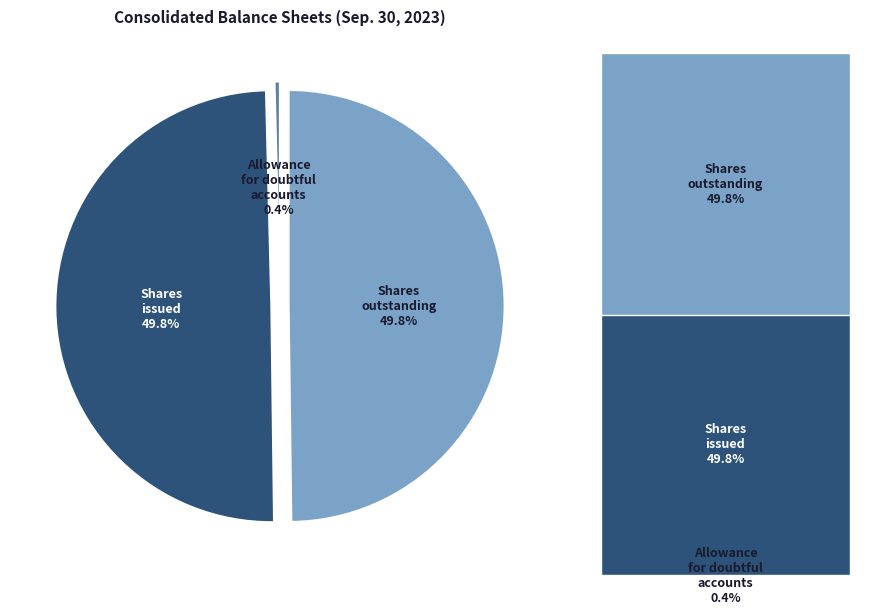

Which slice is the smallest?

Allowance for doubtful accounts